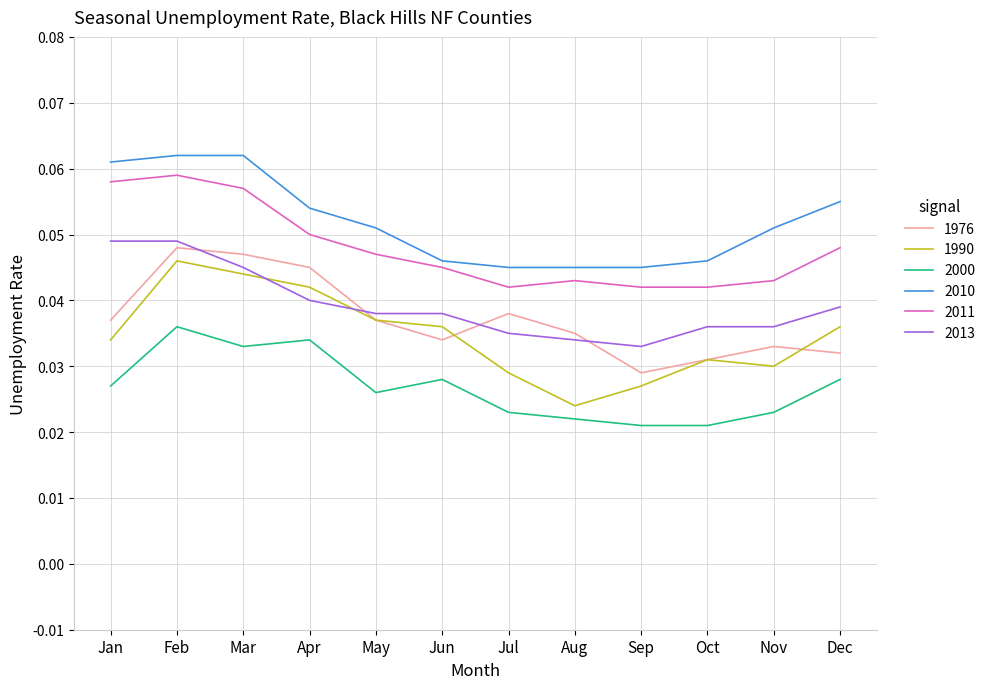

True or false: 2010 and 2000 cross at least once.

False